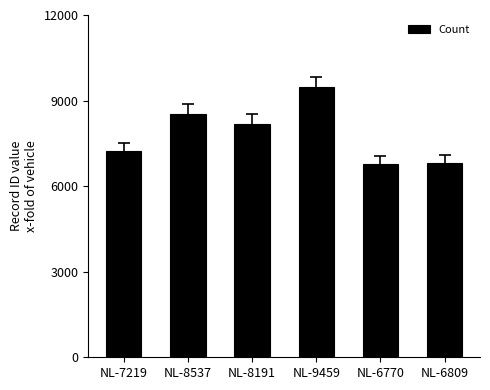

What is the smallest value displayed?

6770